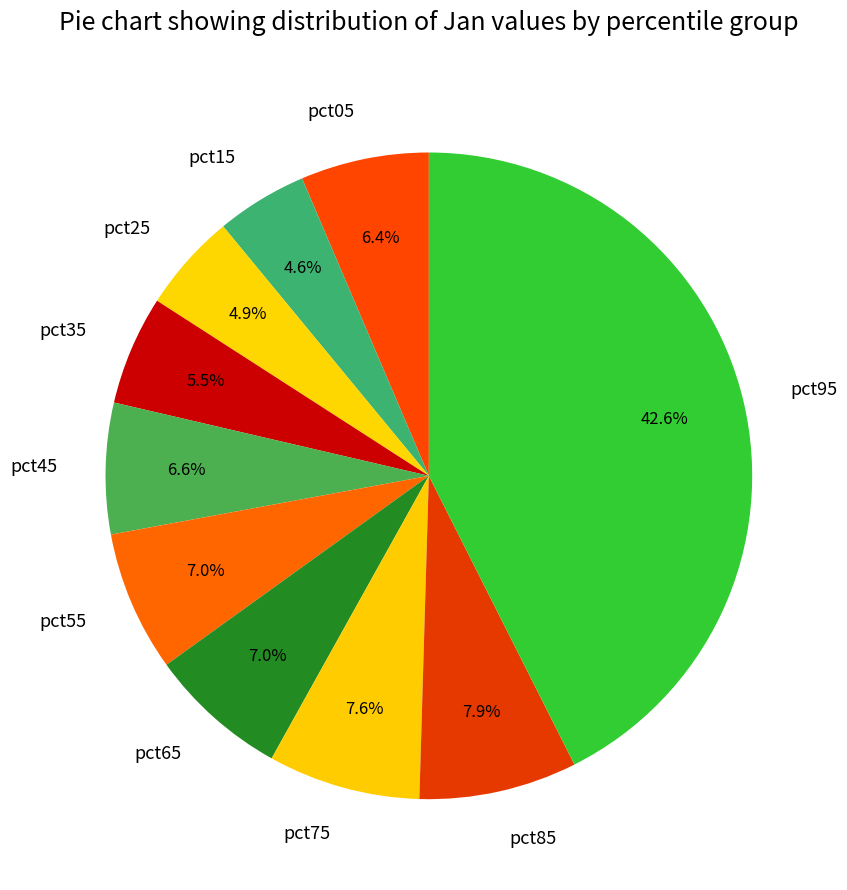

How many segments does this pie chart have?

10